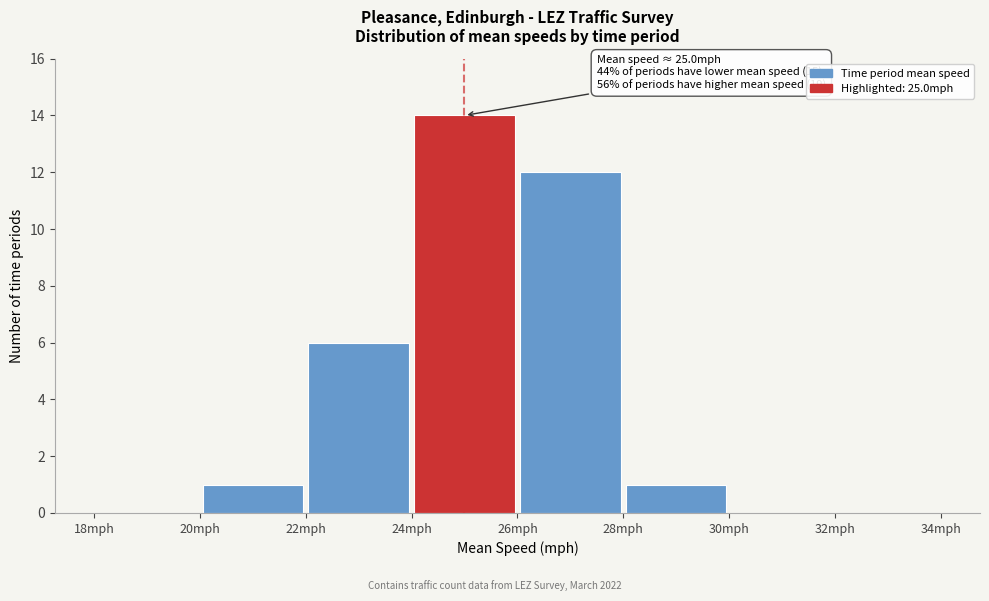

Over which range of the x-axis is the bar tallest?

24 to 26